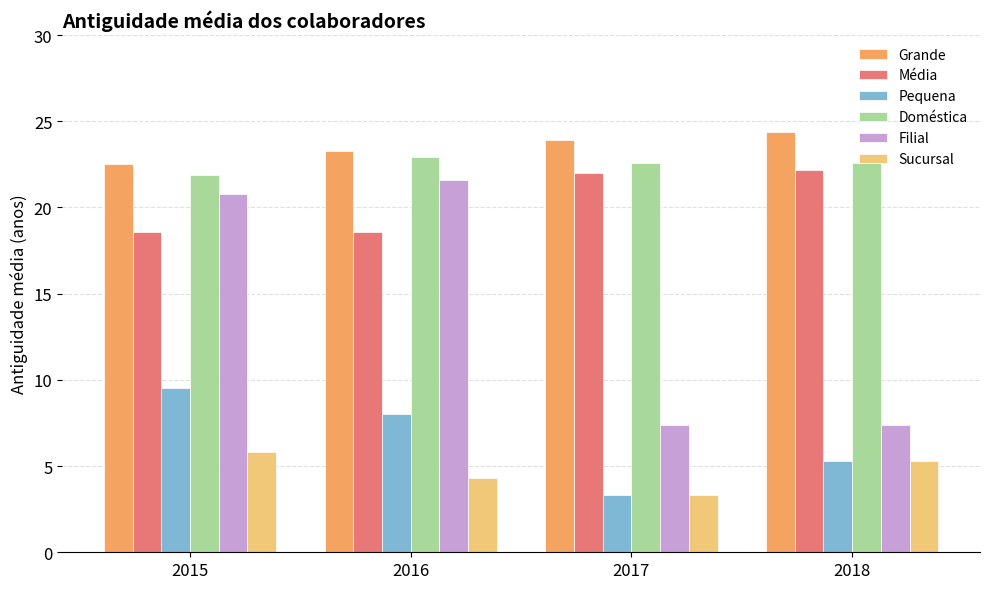

Reading left to right, what are all the values shown in this chart?

Grande: 22.5	23.3	23.9	24.4
Média: 18.6	18.6	22.0	22.2
Pequena: 9.5	8.0	3.3	5.3
Doméstica: 21.9	22.9	22.6	22.6
Filial: 20.8	21.6	7.4	7.4
Sucursal: 5.8	4.3	3.3	5.3